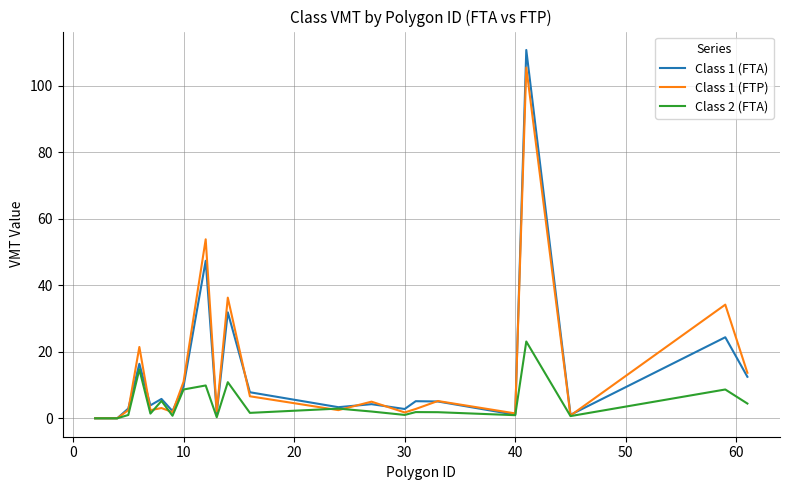

List the series in order of their peak value, highest first.

Class 1 (FTA), Class 1 (FTP), Class 2 (FTA)